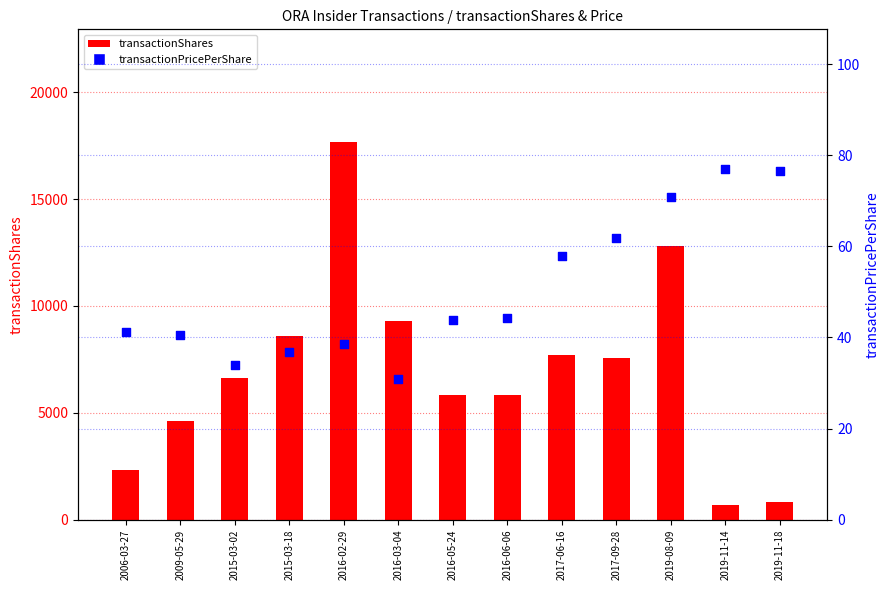

What are all the series names shown in the legend?

transactionShares, transactionPricePerShare